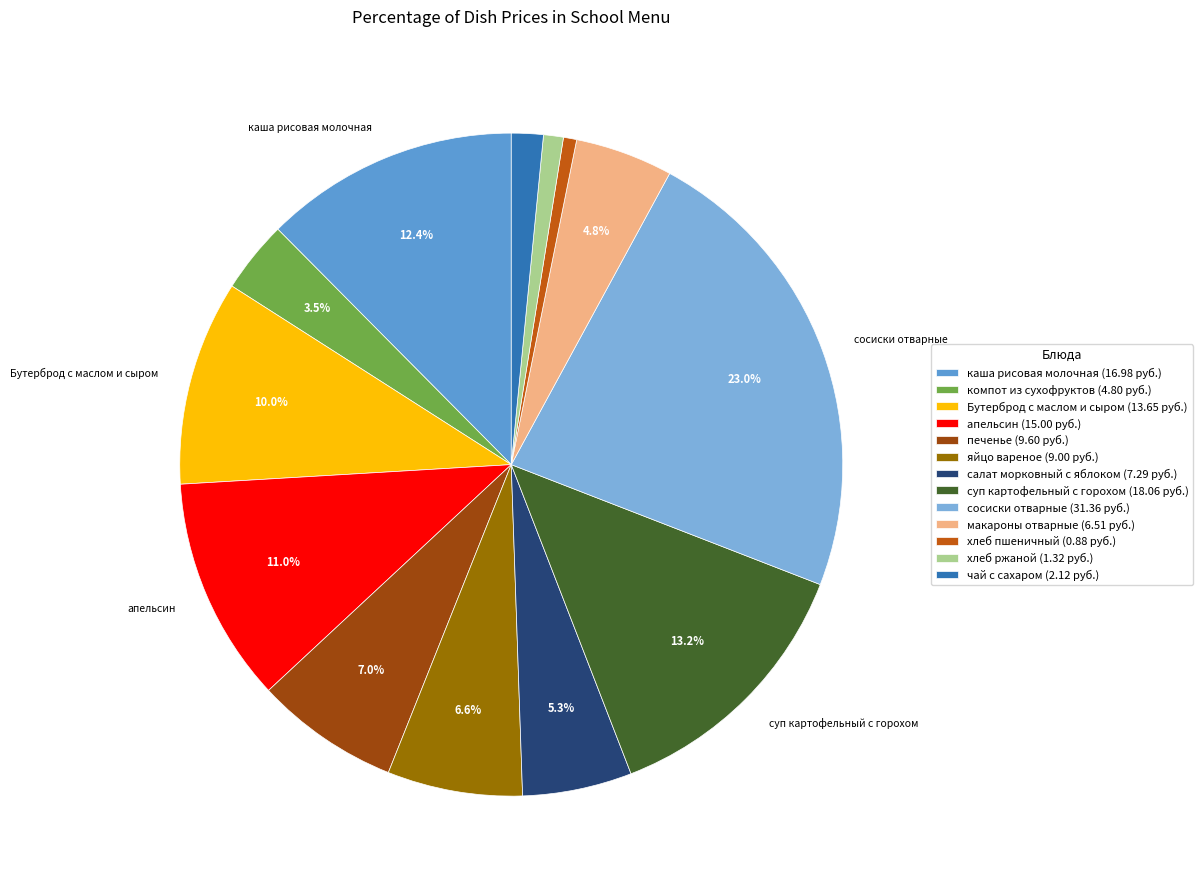

Count the number of slices in the pie.

13